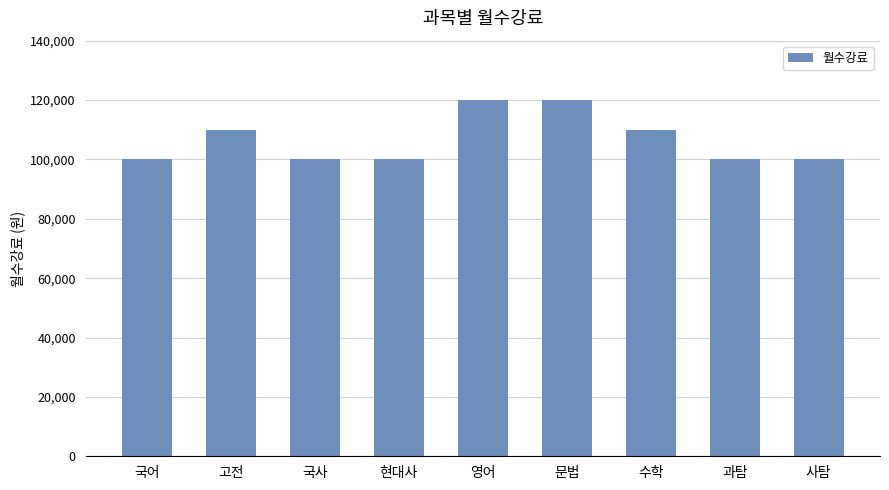

What is the sum of all values?

960000